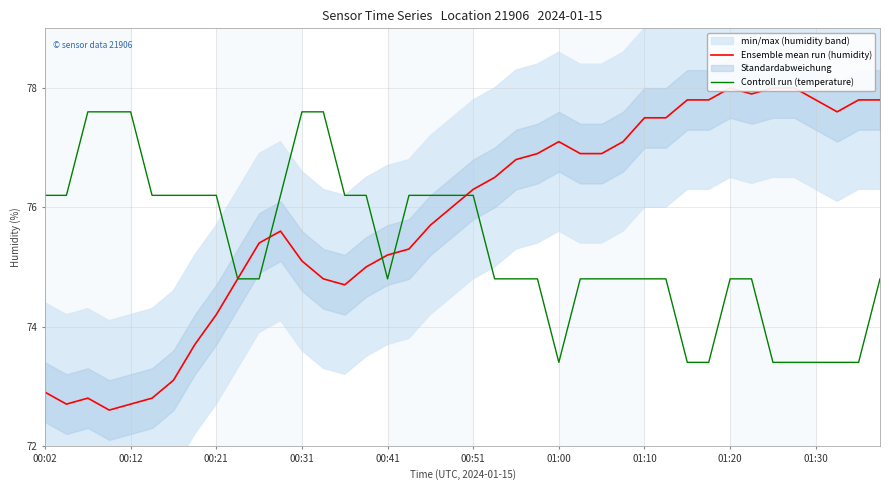

True or false: Controll run (temperature) has a value of 136.7 at 00:21.

False